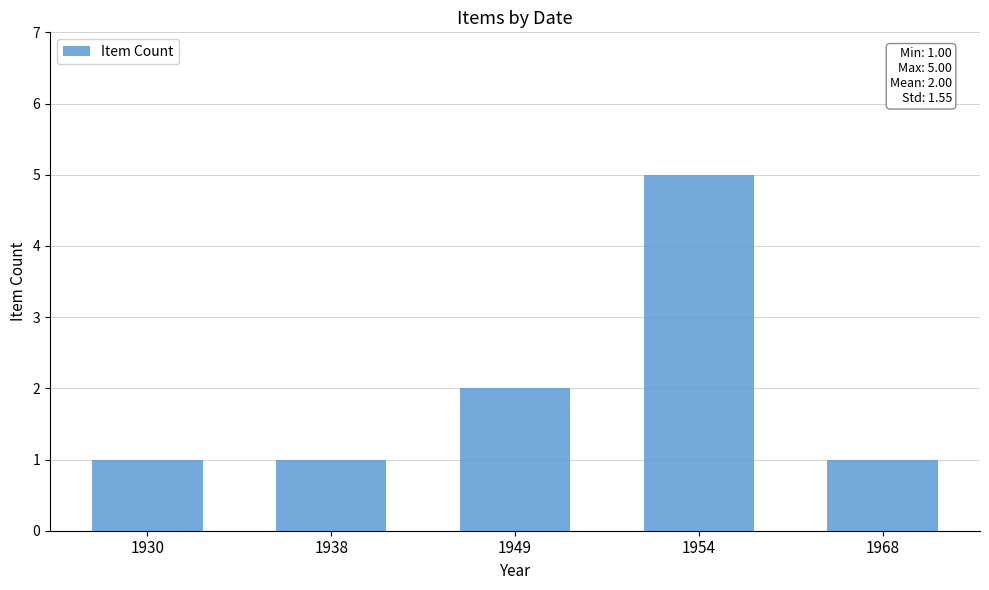

How many categories are shown in the chart?

5